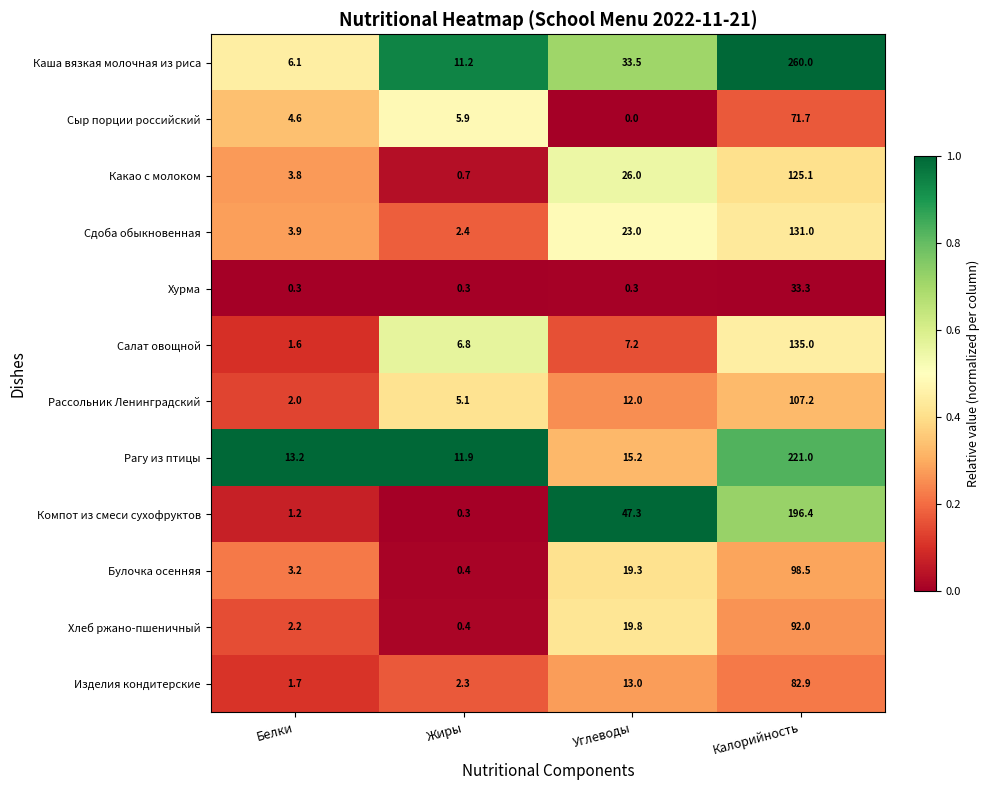

At which category does the chart reach its minimum across all series?

Углеводы